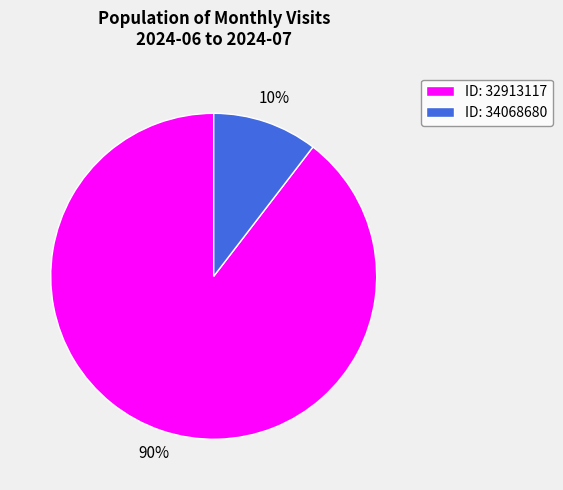

Is there any slice that represents more than half of the pie?

Yes